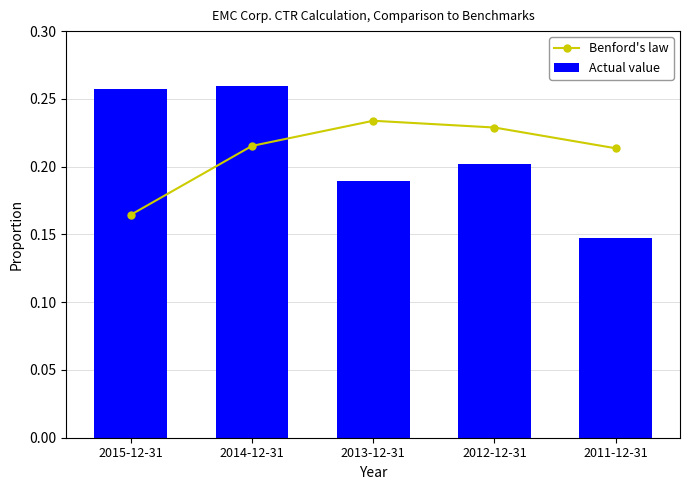

Is the value of Benford's law at 2012-12-31 greater than the value of Actual value at 2012-12-31?

Yes